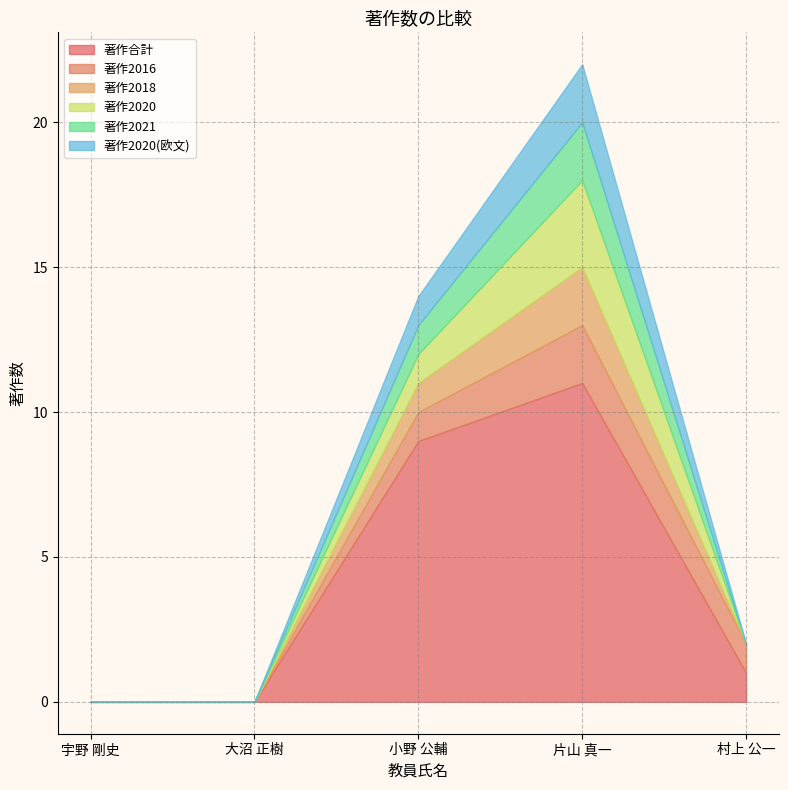

Which series has the largest total across all categories?

著作合計